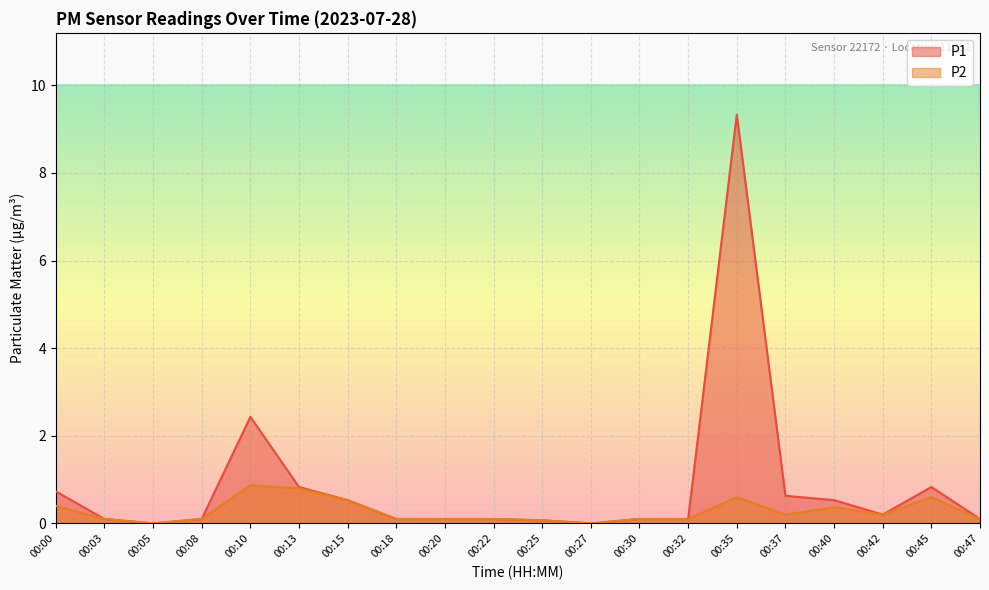

True or false: P1 and P2 intersect in this chart.

False